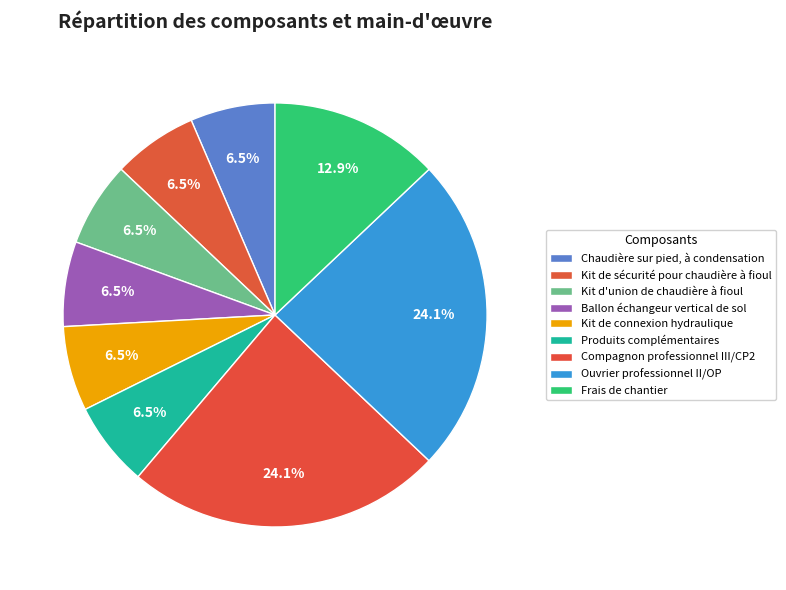

Approximately how many times larger is the value at Compagnon professionnel III/CP2 compared to Chaudière sur pied, à condensation?

3.7